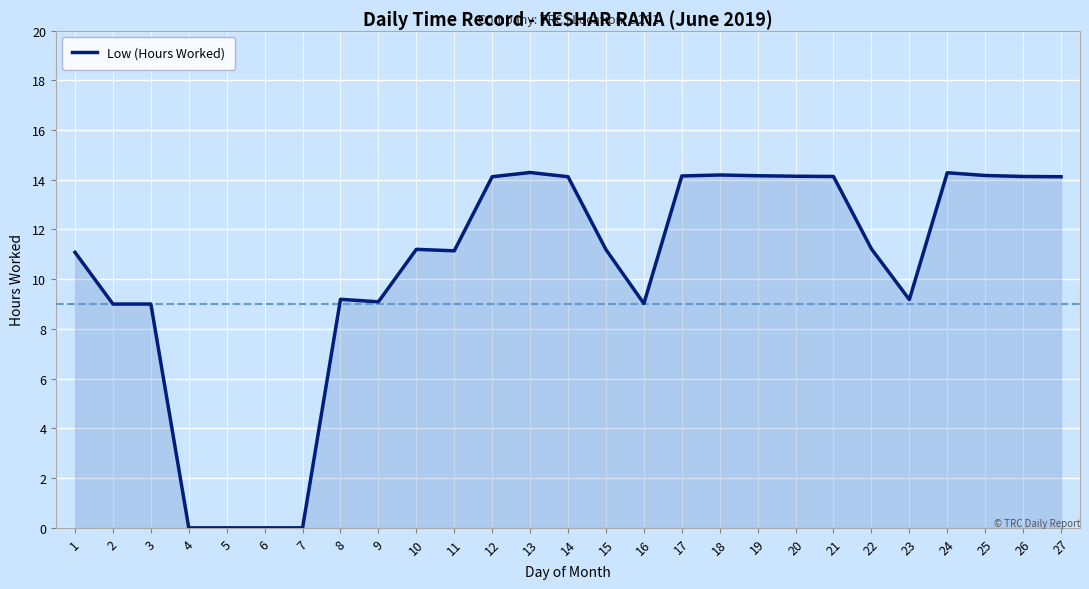

What is the sum of the values at 19 and 8?

23.4